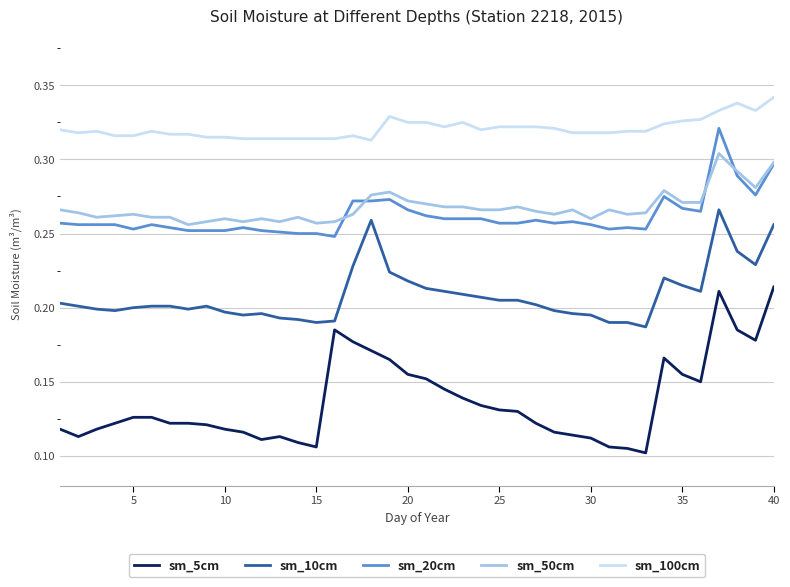

Rank the series by their maximum value, from lowest to highest.

sm_5cm, sm_10cm, sm_50cm, sm_20cm, sm_100cm